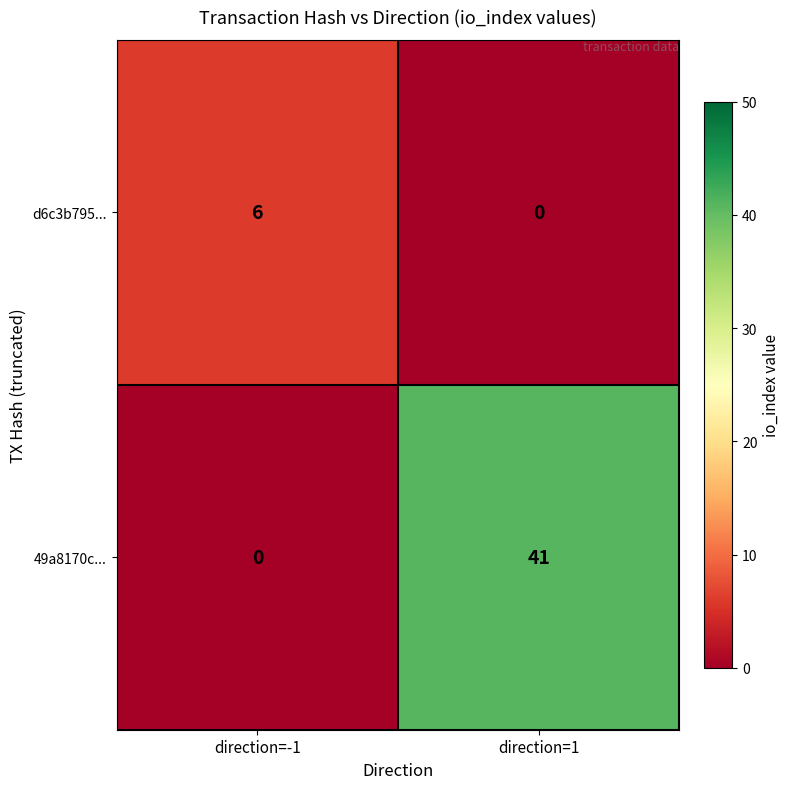

How many series are shown in this chart?

2